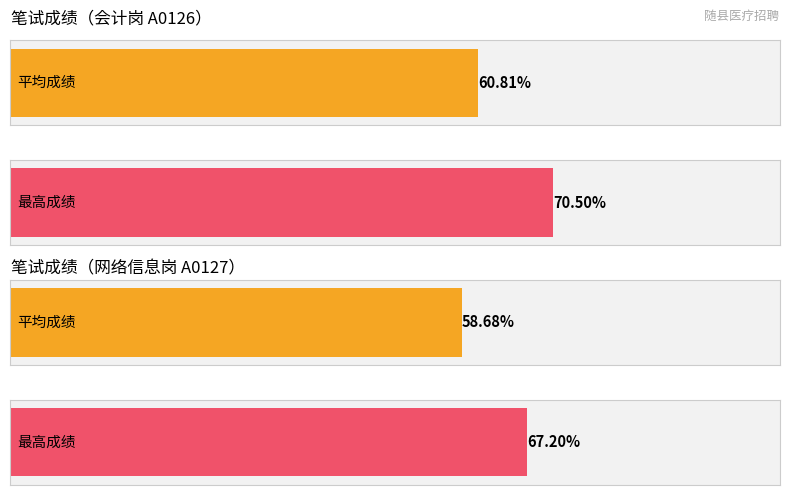

How many series are shown in this chart?

2